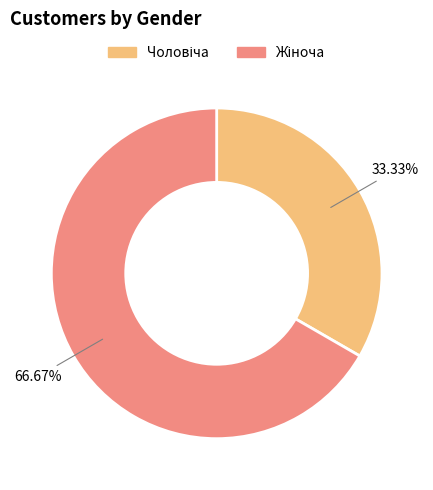

To the nearest percent, what is the average slice percentage?

50%